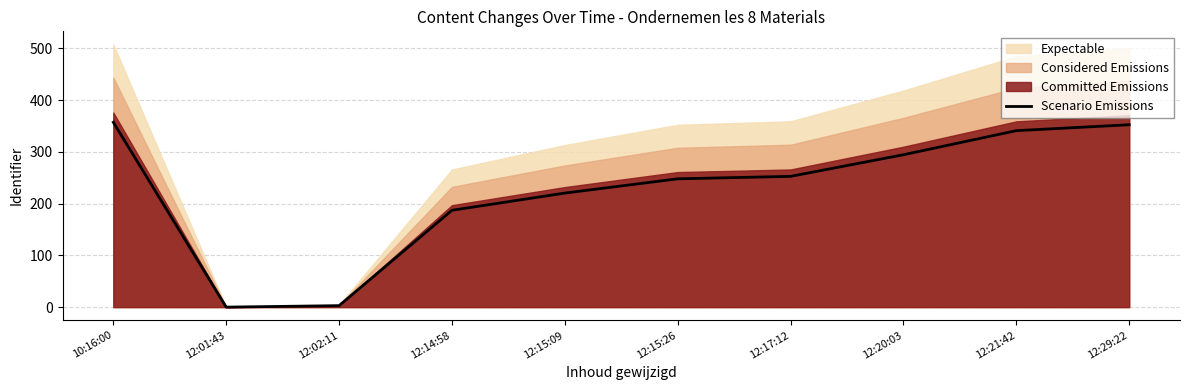

Where is the data nearest to the value 178?

12:14:58